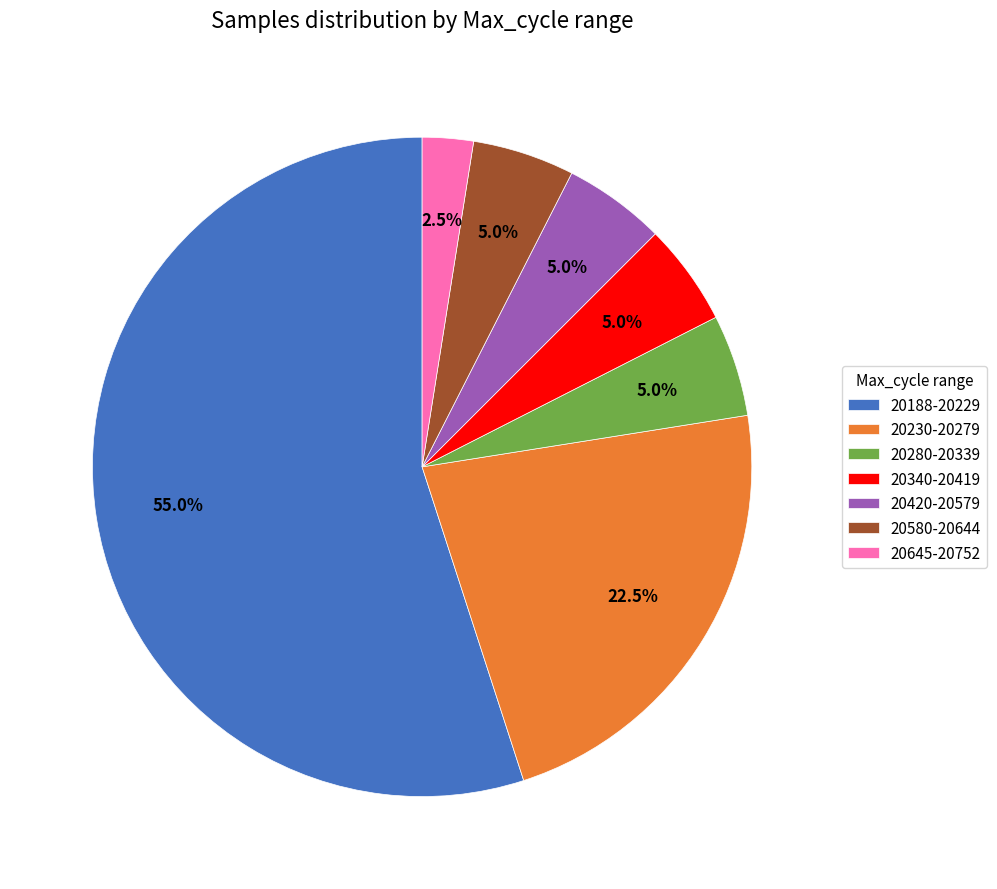

Is there a majority slice in this chart?

Yes